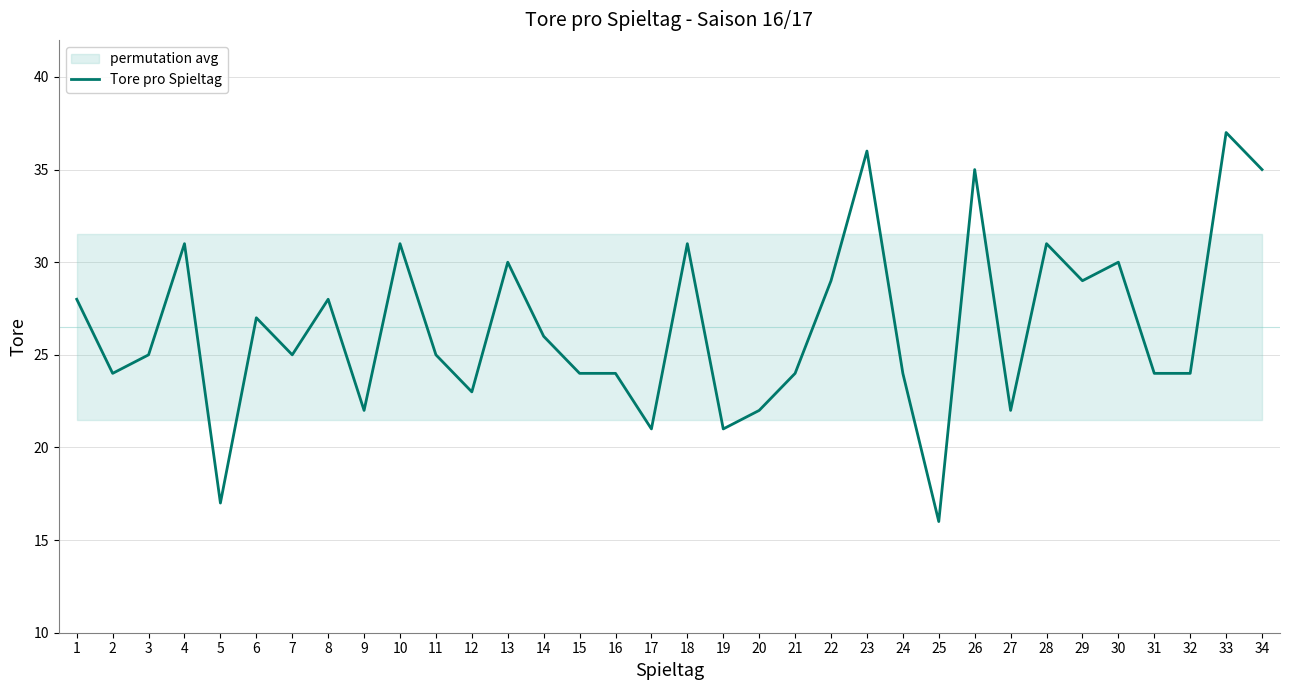

How many points are higher than both their immediate neighbors (excluding endpoints)?

11